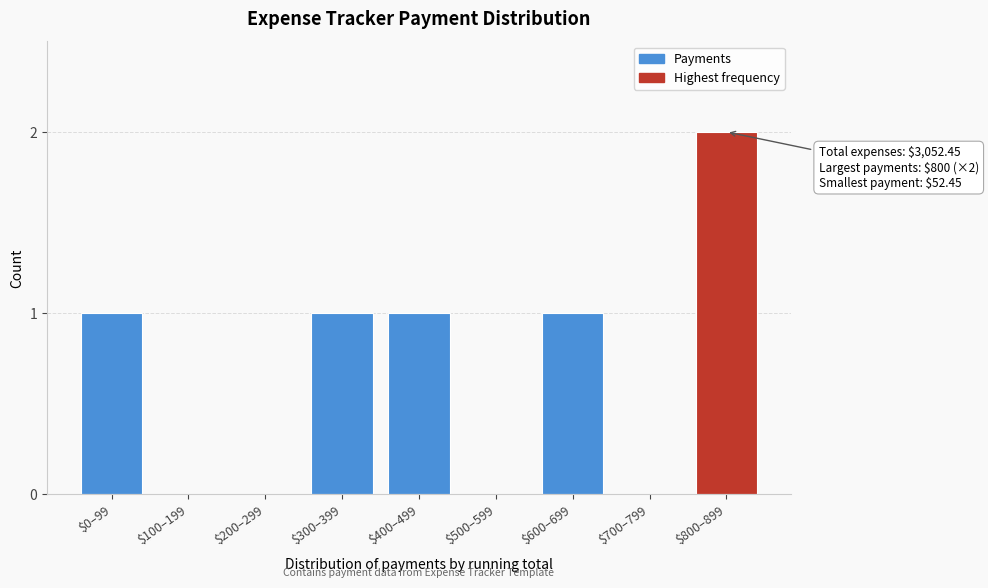

What is the sum of all values?

6